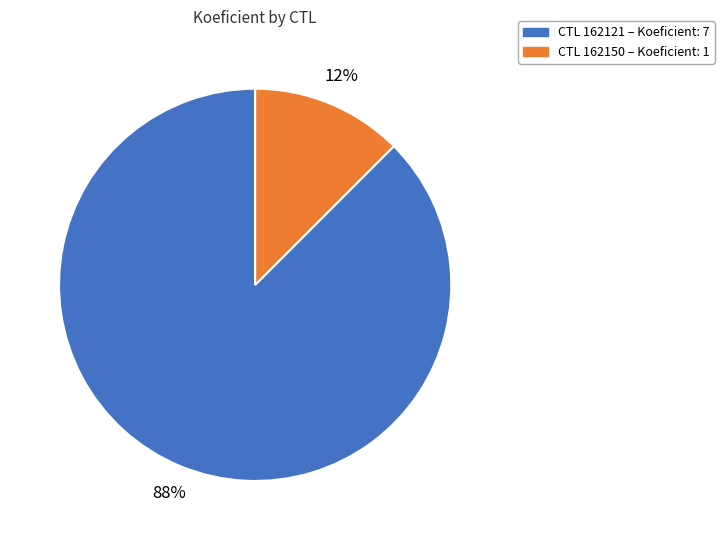

To the nearest percent, what is the average slice percentage?

50%